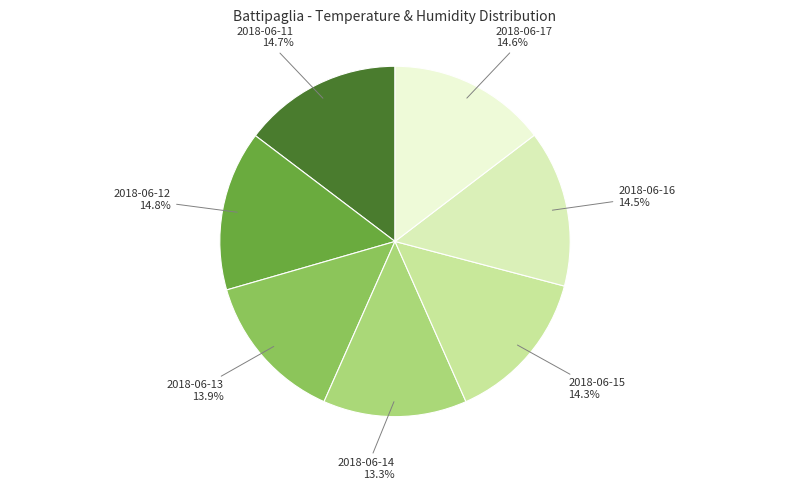

Does 2018-06-12 account for over 50% of the chart?

No